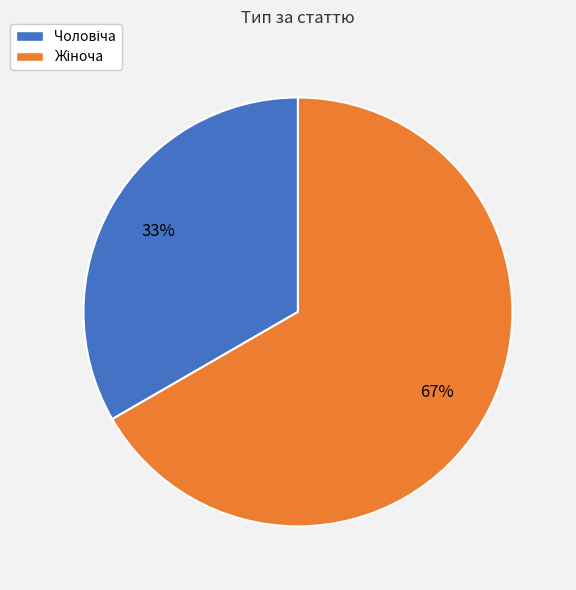

Is there a majority slice in this chart?

Yes